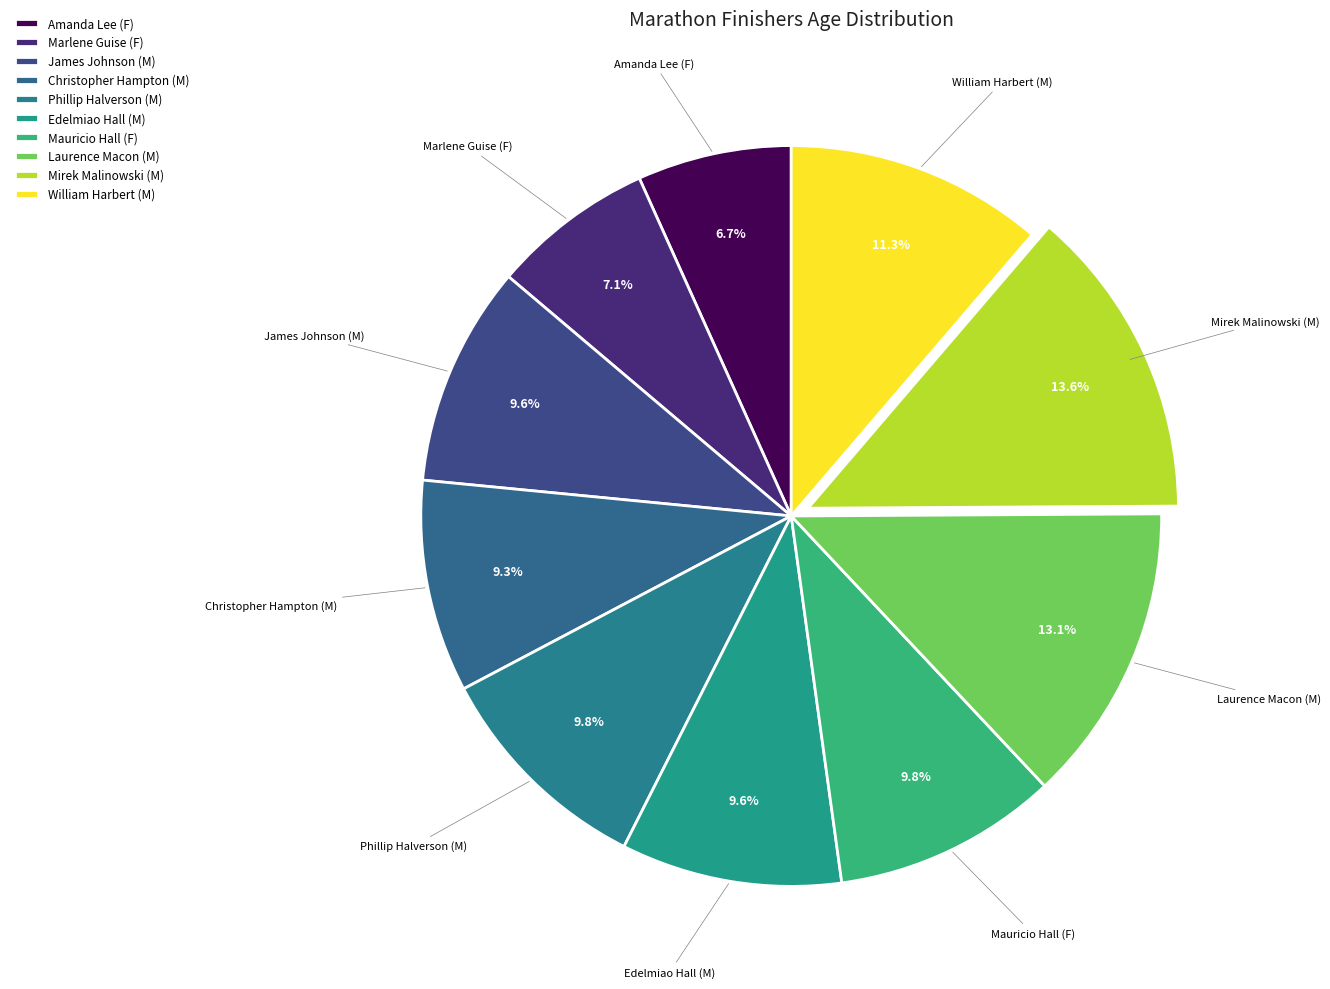

Is it true that Mirek Malinowski (M) is 14% of the pie?

True